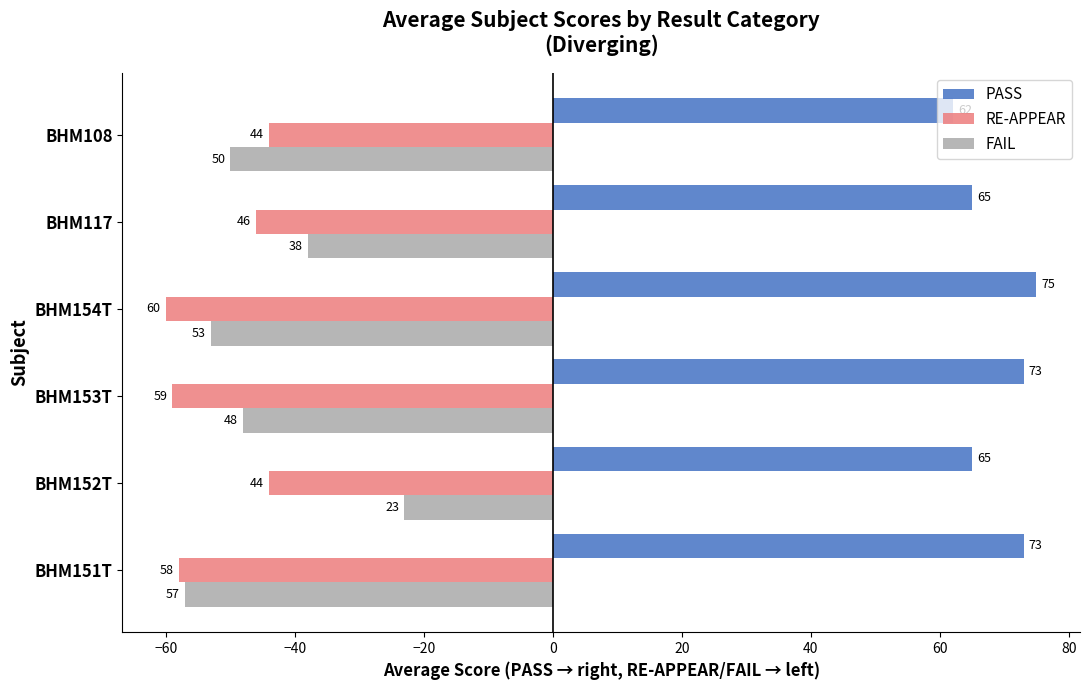

What are all the series names shown in the legend?

PASS, RE-APPEAR, FAIL